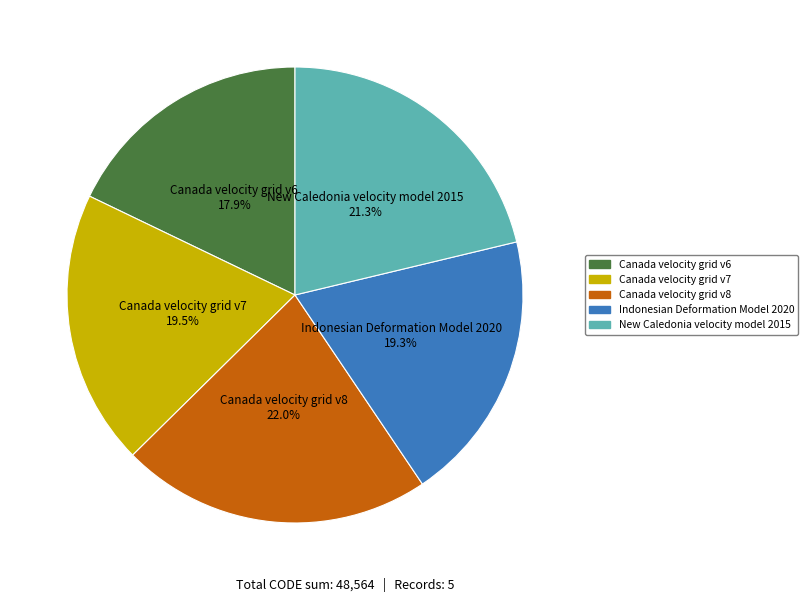

Which has a higher value, Canada velocity grid v7 or Canada velocity grid v8?

Canada velocity grid v8